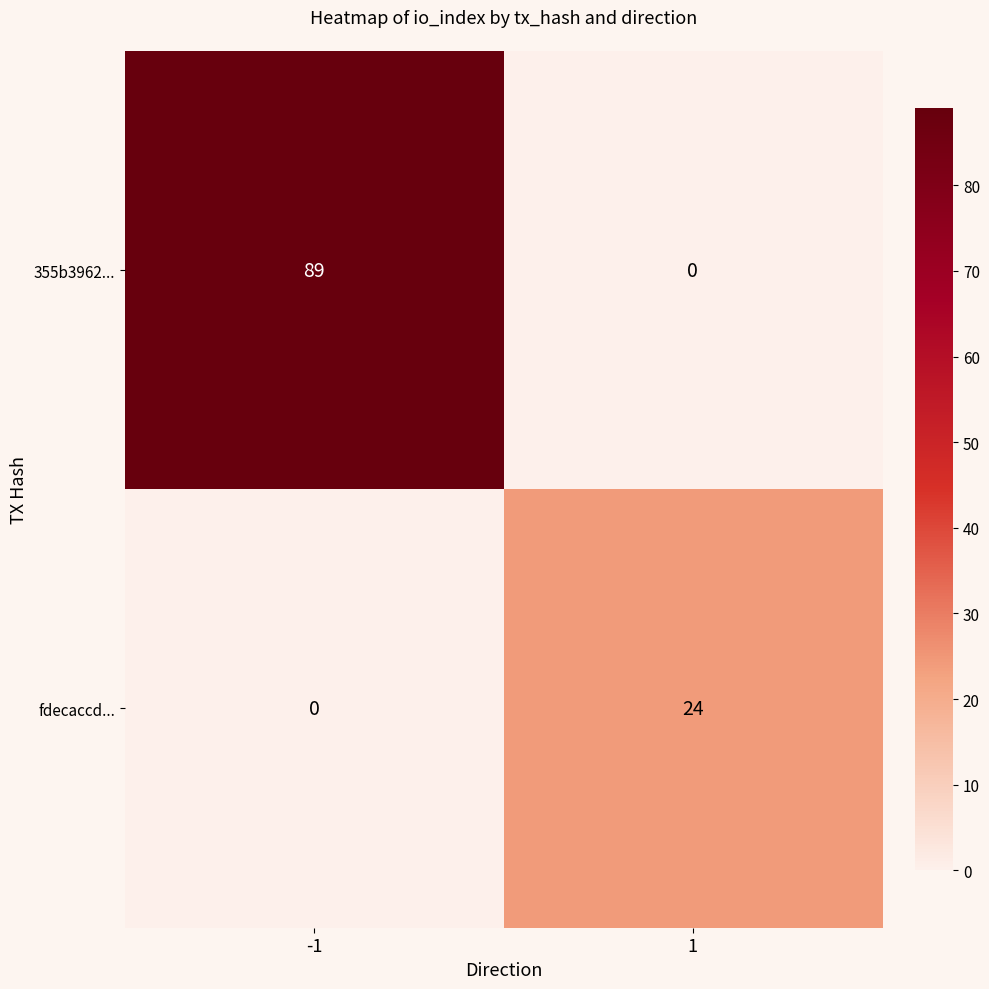

At -1, list the series in order from smallest to largest.

fdecaccd..., 355b3962...